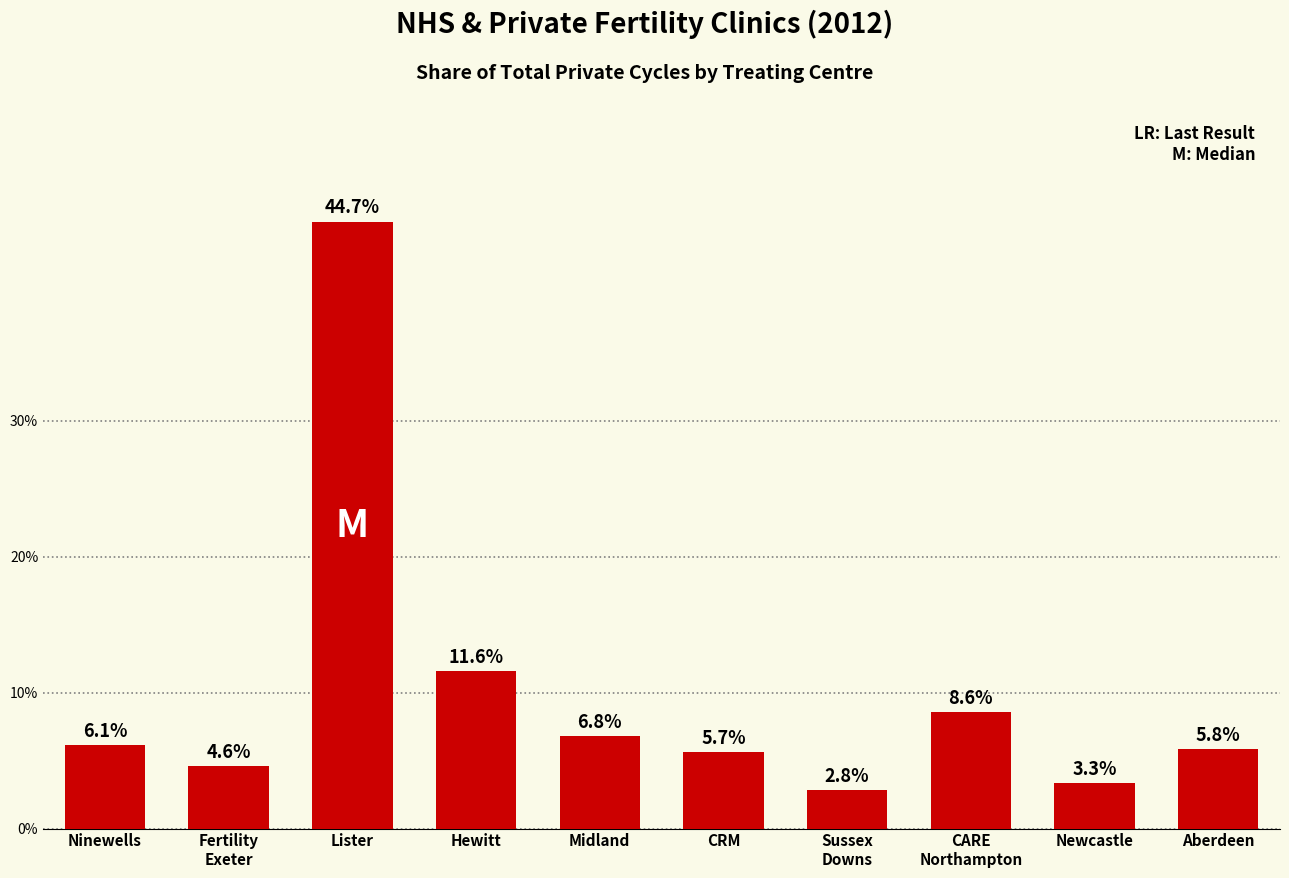

Which label corresponds to the largest value in the chart?

Lister